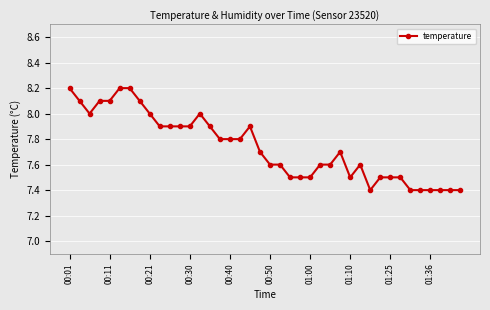

What is the minimum value shown in the chart?

7.4